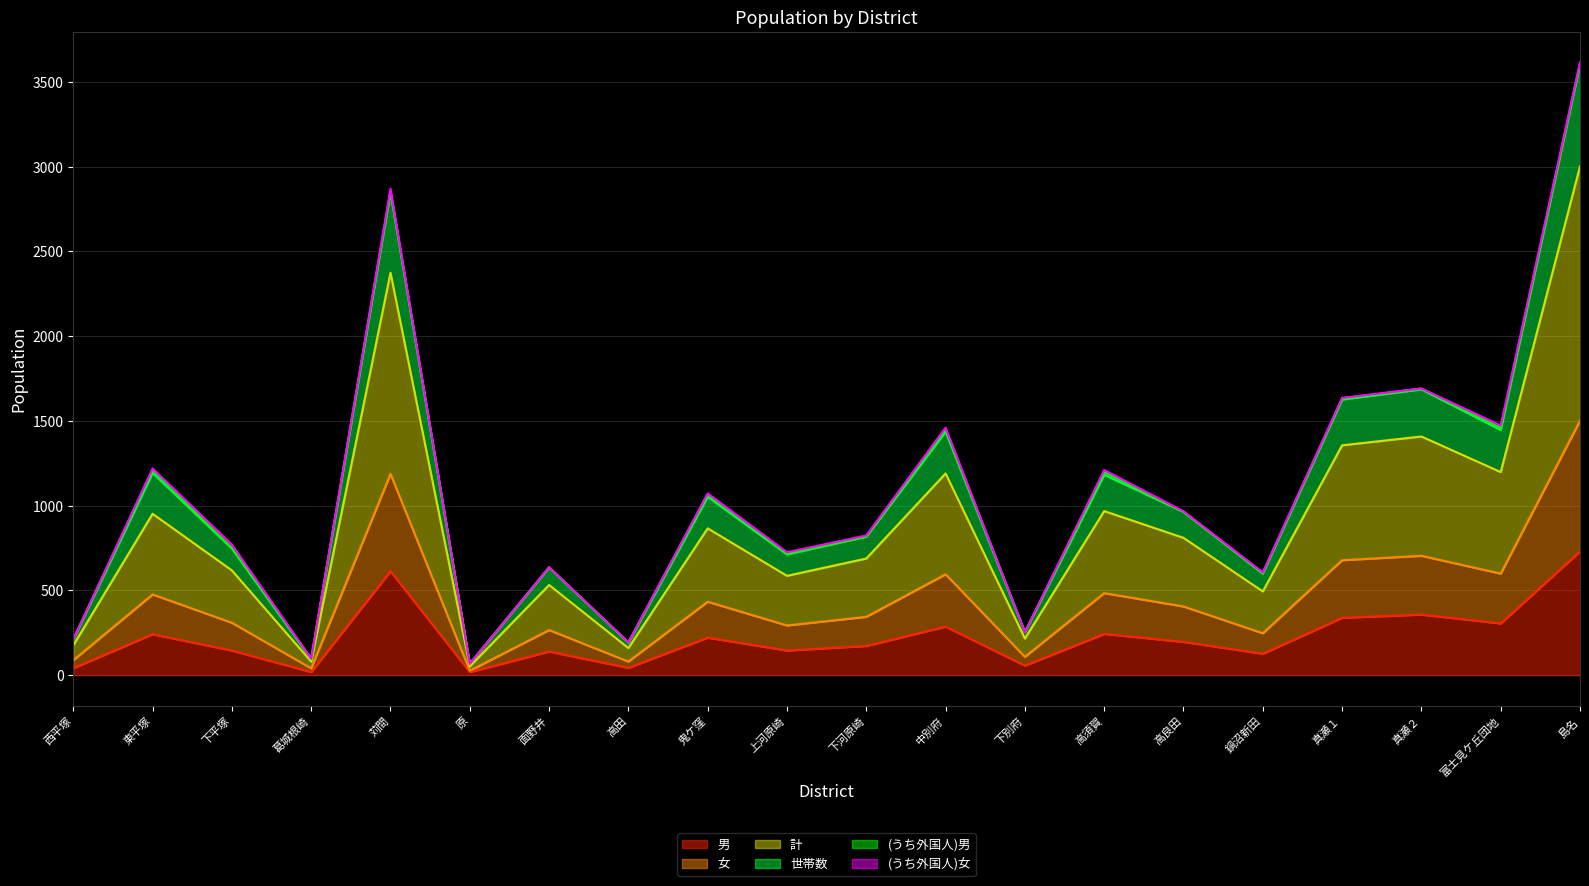

In 世帯数, how many points are higher than both neighbors (excluding endpoints)?

7